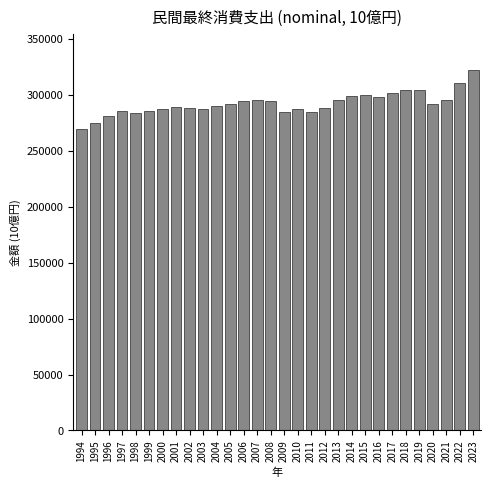

Is it true that the value at 1995 is 389907.0?

False